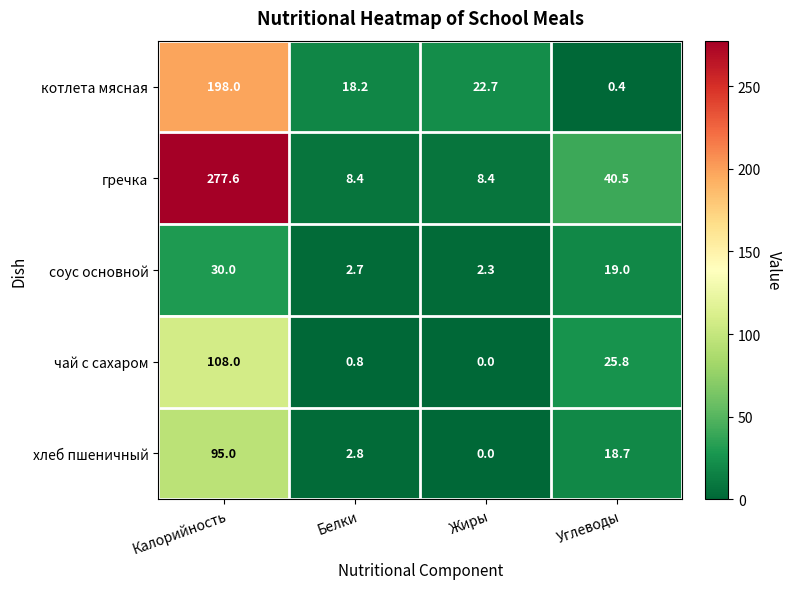

At which label does соус основной first exceed 19?

Калорийность